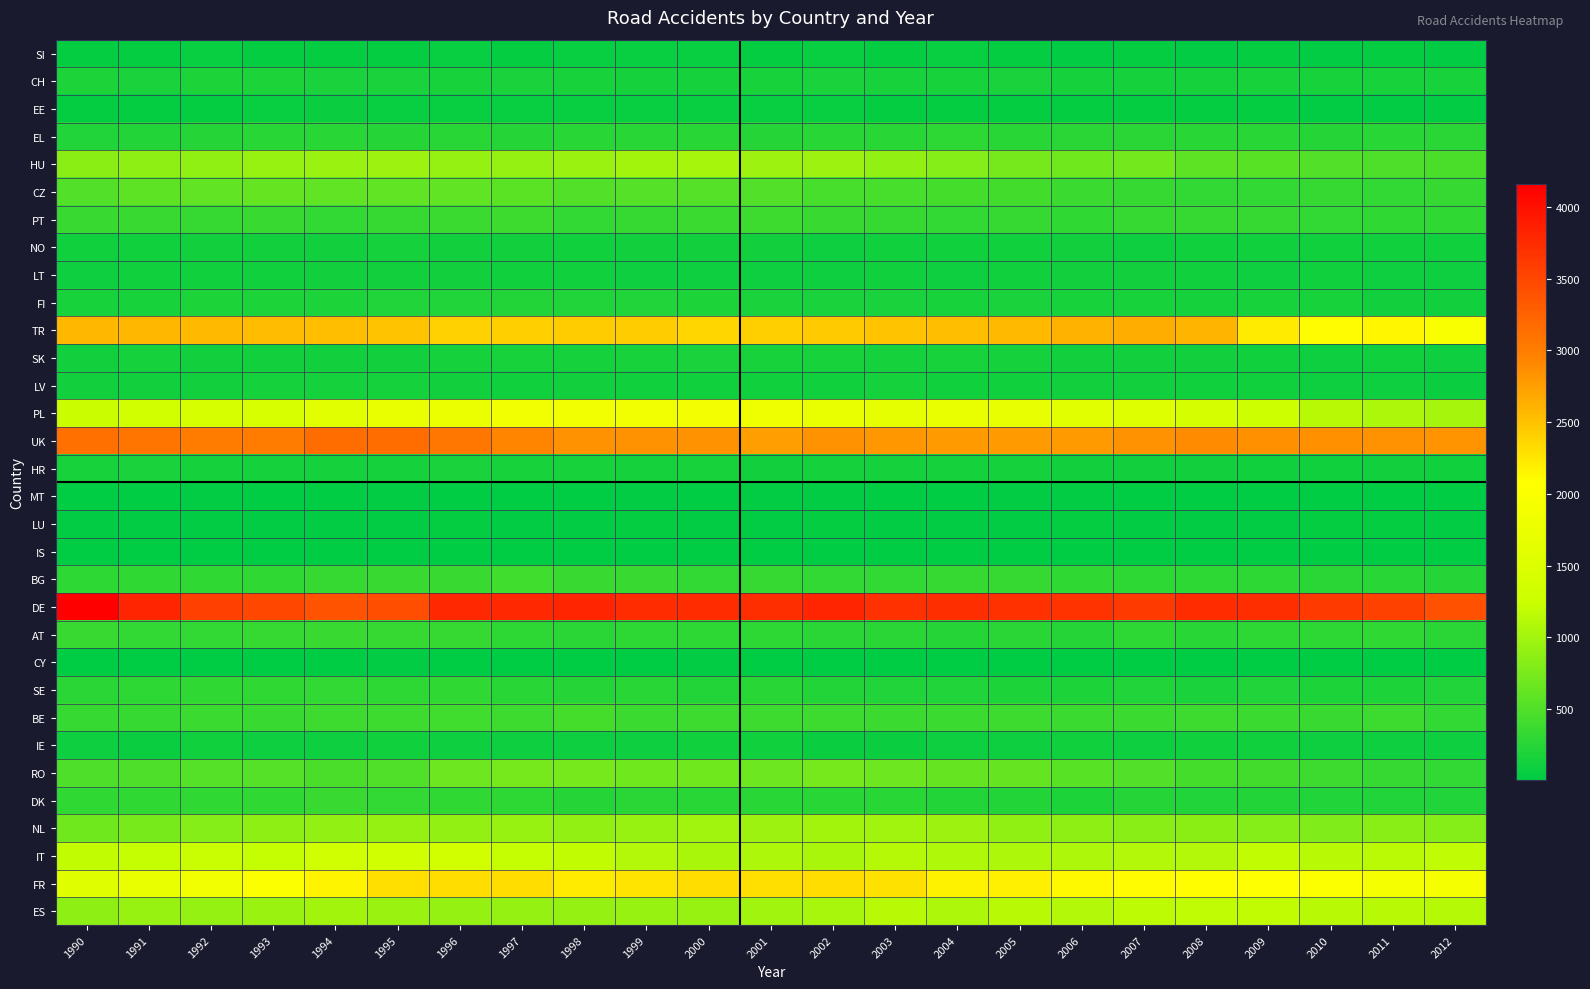

Reading right to left, transcribe all the data shown in this chart.

SI: 2012=32	2011=35	2010=33	2009=38	2008=32	2007=38	2006=34	2005=43	2004=53	2003=44	2002=53	2001=49	2000=58	1999=53	1998=53	1997=50	1996=55	1995=50	1994=47	1993=45	1992=53	1991=48	1990=42
CH: 2012=151	2011=164	2010=160	2009=151	2008=140	2007=134	2006=147	2005=166	2004=151	2003=150	2002=177	2001=156	2000=142	1999=148	1998=163	1997=179	1996=159	1995=168	1994=174	1993=190	1992=196	1991=167	1990=192
EE: 2012=29	2011=31	2010=29	2009=36	2008=37	2007=48	2006=41	2005=47	2004=50	2003=47	2002=59	2001=65	2000=65	1999=59	1998=59	1997=56	1996=63	1995=64	1994=70	1993=57	1992=42	1991=46	1990=49
EL: 2012=273	2011=257	2010=239	2009=250	2008=252	2007=277	2006=276	2005=258	2004=282	2003=251	2002=248	2001=231	2000=260	1999=250	1998=253	1997=242	1996=260	1995=232	1994=255	1993=249	1992=245	1991=217	1990=213
HU: 2012=459	2011=489	2010=511	2009=551	2008=580	2007=712	2006=688	2005=730	2004=824	2003=904	2002=962	2001=968	2000=1019	1999=997	1998=949	1997=914	1996=919	1995=964	1994=944	1993=938	1992=888	1991=877	1990=855
CZ: 2012=340	2011=316	2010=340	2009=322	2008=318	2007=335	2006=367	2005=409	2004=427	2003=456	2002=451	2001=508	2000=537	1999=525	1998=508	1997=557	1996=587	1995=589	1994=593	1993=627	1992=593	1991=584	1990=519
PT: 2012=298	2011=296	2010=318	2009=328	2008=334	2007=331	2006=296	2005=340	2004=312	2003=337	2002=348	2001=380	2000=367	1999=341	1998=320	1997=387	1996=370	1995=334	1994=325	1993=352	1992=342	1991=346	1990=349
NO: 2012=106	2011=109	2010=102	2009=105	2008=100	2007=91	2006=123	2005=105	2004=112	2003=103	2002=93	2001=124	2000=118	1999=116	1998=110	1997=120	1996=126	1995=136	1994=130	1993=123	1992=128	1991=111	1990=113
LT: 2012=86	2011=91	2010=101	2009=96	2008=113	2007=125	2006=120	2005=107	2004=99	2003=103	2002=93	2001=98	2000=99	1999=93	1998=104	1997=103	1996=122	1995=122	1994=129	1993=114	1992=103	1991=101	1990=99
FI: 2012=122	2011=127	2010=153	2009=151	2008=135	2007=149	2006=155	2005=177	2004=162	2003=168	2002=172	2001=175	2000=196	1999=210	1998=200	1997=214	1996=199	1995=205	1994=195	1993=191	1992=196	1991=162	1990=164
TR: 2012=2001	2011=2143	2010=2104	2009=2210	2008=2590	2007=2647	2006=2601	2005=2566	2004=2527	2003=2486	2002=2447	2001=2408	2000=2367	1999=2436	1998=2431	1997=2418	1996=2389	1995=2486	1994=2529	1993=2544	1992=2558	1991=2569	1990=2582
SK: 2012=92	2011=100	2010=97	2009=112	2008=122	2007=131	2006=124	2005=137	2004=158	2003=143	2002=160	2001=158	2000=165	1999=159	1998=142	1997=158	1996=145	1995=122	1994=125	1993=120	1992=127	1991=134	1990=125
LV: 2012=70	2011=90	2010=84	2009=102	2008=108	2007=122	2006=131	2005=111	2004=110	2003=137	2002=112	2001=112	2000=109	1999=112	1998=116	1997=114	1996=117	1995=132	1994=142	1993=133	1992=120	1991=118	1990=118
PL: 2012=1018	2011=1072	2010=1135	2009=1289	2008=1409	2007=1559	2006=1615	2005=1699	2004=1732	2003=1686	2002=1725	2001=1829	2000=1886	1999=1870	1998=1875	1997=1854	1996=1781	1995=1729	1994=1616	1993=1457	1992=1422	1991=1341	1990=1252
UK: 2012=2825	2011=2831	2010=2852	2009=2851	2008=2884	2007=2841	2006=2776	2005=2775	2004=2774	2003=2808	2002=2835	2001=2751	2000=2833	1999=2834	1998=2829	1997=2925	1996=3059	1995=3157	1994=3153	1993=3020	1992=3020	1991=3076	1990=3130
HR: 2012=102	2011=120	2010=111	2009=112	2008=120	2007=130	2006=127	2005=135	2004=143	2003=144	2002=143	2001=129	2000=150	1999=148	1998=150	1997=160	1996=167	1995=142	1994=145	1993=142	1992=139	1991=170	1990=153
MT: 2012=10	2011=12	2010=15	2009=14	2008=16	2007=15	2006=24	2005=19	2004=16	2003=13	2002=19	2001=22	2000=17	1999=19	1998=15	1997=15	1996=17	1995=19	1994=14	1993=14	1992=23	1991=18	1990=9
LU: 2012=20	2011=35	2010=43	2009=29	2008=23	2007=32	2006=35	2005=21	2004=34	2003=27	2002=39	2001=29	2000=24	1999=45	1998=28	1997=33	1996=37	1995=28	1994=26	1993=28	1992=34	1991=26	1990=27
IS: 2012=2	2011=5	2010=7	2009=7	2008=7	2007=5	2006=6	2005=9	2004=4	2003=3	2002=6	2001=6	2000=7	1999=6	1998=5	1997=5	1996=5	1995=9	1994=7	1993=7	1992=8	1991=5	1990=7
BG: 2012=239	2011=255	2010=273	2009=284	2008=286	2007=291	2006=303	2005=340	2004=335	2003=316	2002=317	2001=339	2000=320	1999=359	1998=352	1997=393	1996=350	1995=349	1994=338	1993=301	1992=307	1991=301	1990=293
DE: 2012=3410	2011=3549	2010=3616	2009=3724	2008=3739	2007=3609	2006=3679	2005=3692	2004=3729	2003=3693	2002=3813	2001=3728	2000=3745	1999=3752	1998=3814	1997=3773	1996=3770	1995=3430	1994=3389	1993=3500	1992=3565	1991=3814	1990=4158
AT: 2012=269	2011=299	2010=281	2009=279	2008=249	2007=283	2006=238	2005=275	2004=245	2003=276	2002=263	2001=284	2000=290	1999=279	1998=265	1997=291	1996=331	1995=328	1994=347	1993=336	1992=320	1991=318	1990=349
CY: 2012=13	2011=14	2010=11	2009=13	2008=13	2007=11	2006=13	2005=15	2004=10	2003=10	2002=10	2001=9	2000=20	1999=11	1998=14	1997=12	1996=16	1995=21	1994=12	1993=9	1992=13	1991=13	1990=12
SE: 2012=208	2011=185	2010=183	2009=197	2008=180	2007=203	2006=186	2005=187	2004=200	2003=204	2002=222	2001=248	2000=220	1999=255	1998=241	1997=248	1996=297	1995=283	1994=326	1993=301	1992=301	1991=294	1990=276
BE: 2012=321	2011=376	2010=357	2009=366	2008=376	2007=375	2006=369	2005=376	2004=365	2003=372	2002=390	2001=381	2000=385	1999=371	1998=432	1997=388	1996=404	1995=391	1994=378	1993=353	1992=371	1991=332	1990=333
IE: 2012=91	2011=97	2010=97	2009=105	2008=102	2007=93	2006=101	2005=95	2004=85	2003=83	2002=83	2001=100	2000=104	1999=99	1998=91	1997=97	1996=91	1995=100	1994=94	1993=88	1992=101	1991=81	1990=88
RO: 2012=324	2011=340	2010=387	2009=424	2008=438	2007=509	2006=547	2005=620	2004=635	2003=673	2002=727	2001=673	2000=697	1999=685	1998=724	1997=717	1996=681	1995=500	1994=457	1993=532	1992=537	1991=479	1990=489
DK: 2012=199	2011=209	2010=212	2009=220	2008=201	2007=238	2006=188	2005=229	2004=223	2003=258	2002=246	2001=253	2000=255	1999=267	1998=243	1997=284	1996=300	1995=317	1994=344	1993=310	1992=296	1991=306	1990=295
NL: 2012=814	2011=838	2010=784	2009=823	2008=856	2007=846	2006=876	2005=891	2004=968	2003=986	2002=1005	2001=968	2000=991	1999=943	1998=897	1997=931	1996=898	1995=914	1994=911	1993=872	1992=815	1991=739	1990=691
IT: 2012=1178	2011=1153	2010=1136	2009=1189	2008=1104	2007=1091	2006=1064	2005=1066	2004=1089	2003=1119	2002=1052	2001=1060	2000=1053	1999=1105	1998=1191	1997=1212	1996=1341	1995=1309	1994=1303	1993=1207	1992=1227	1991=1209	1990=1196
FR: 2012=1924	2011=1921	2010=2035	2009=2066	2008=2080	2007=2097	2006=2120	2005=2191	2004=2163	2003=2291	2002=2318	2001=2298	2000=2317	1999=2270	1998=2214	1997=2321	1996=2309	1995=2296	1994=2158	1993=2038	1992=1878	1991=1737	1990=1563
ES: 2012=1112	2011=1131	2010=1132	2009=1189	2008=1175	2007=1157	2006=1105	2005=1124	2004=1070	2003=1128	2002=1026	2001=984	2000=941	1999=941	1998=918	1997=924	1996=915	1995=945	1994=1005	1993=953	1992=927	1991=933	1990=869